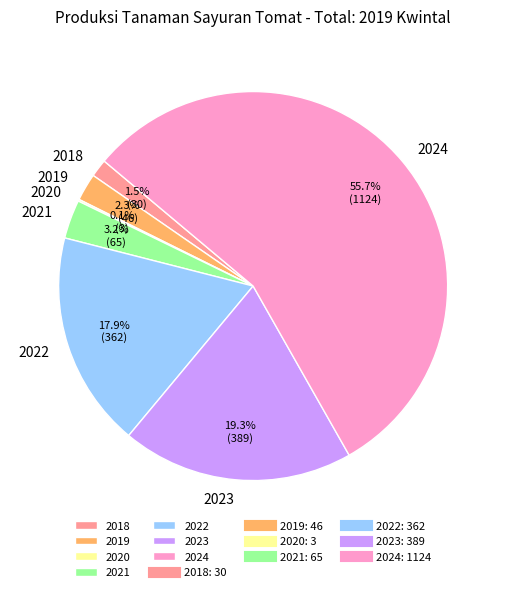

Does any single category account for the majority?

Yes